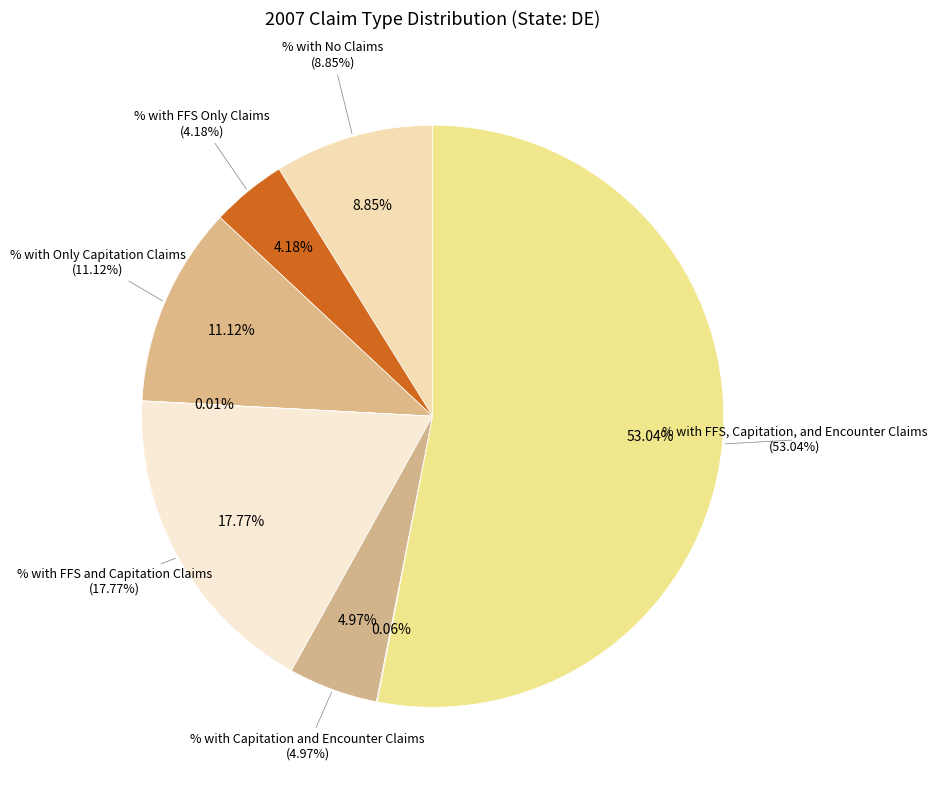

What is the largest slice in the pie chart?

% with FFS, Capitation, and Encounter Claims